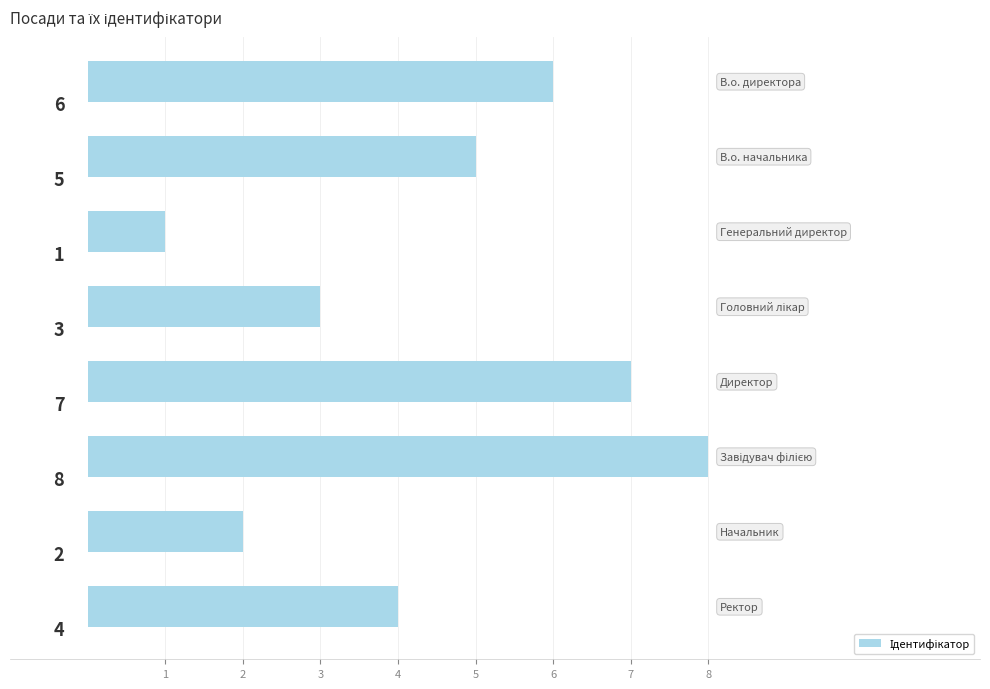

What is the sum of all values?

36